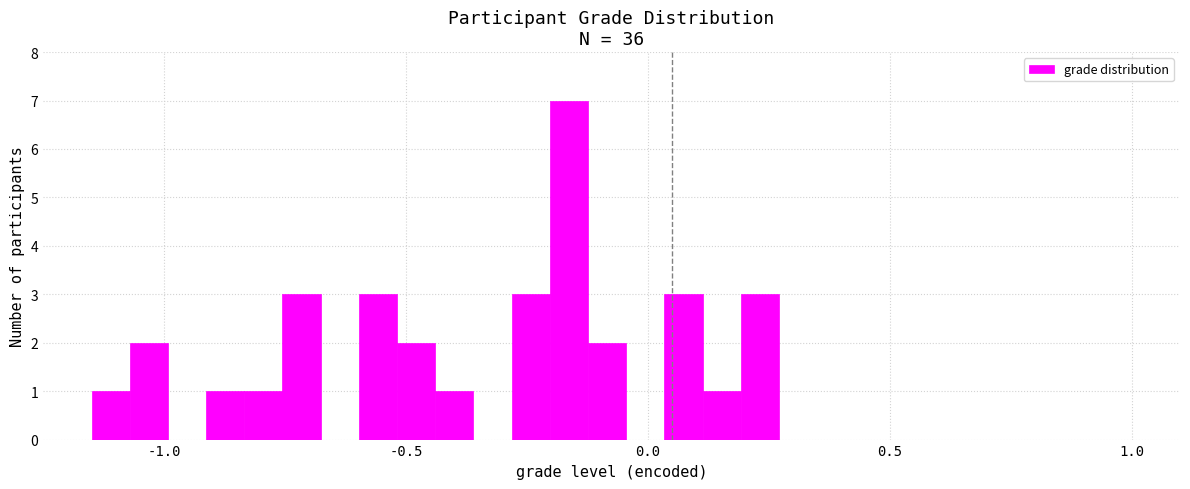

Read against the x-axis, roughly where is the centre of the tallest bar?

-0.15